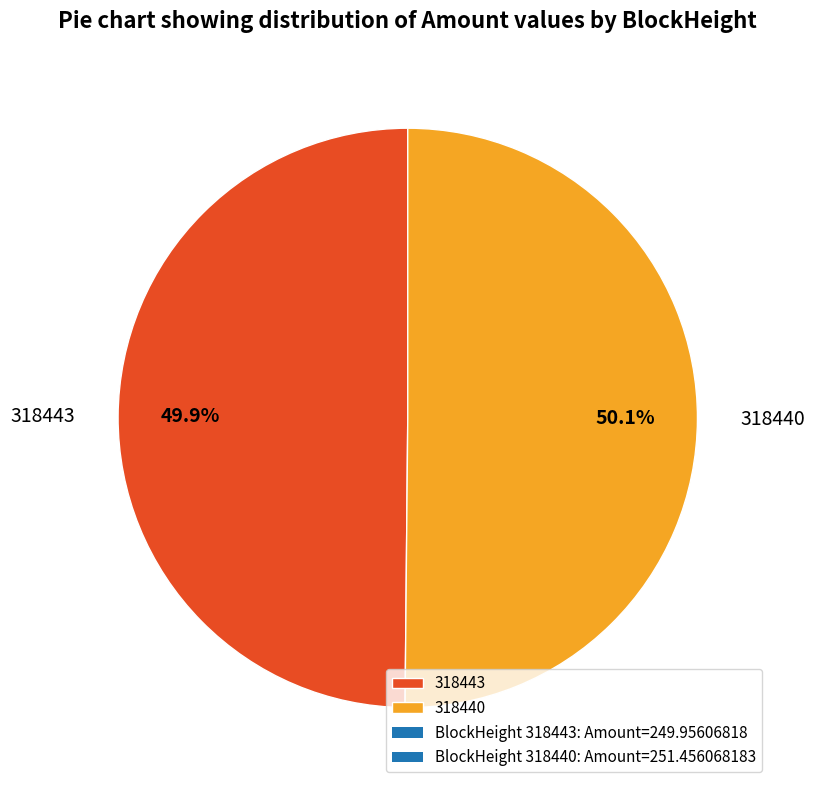

To the nearest percent, what is the combined percentage of 318440 and 318443?

100%